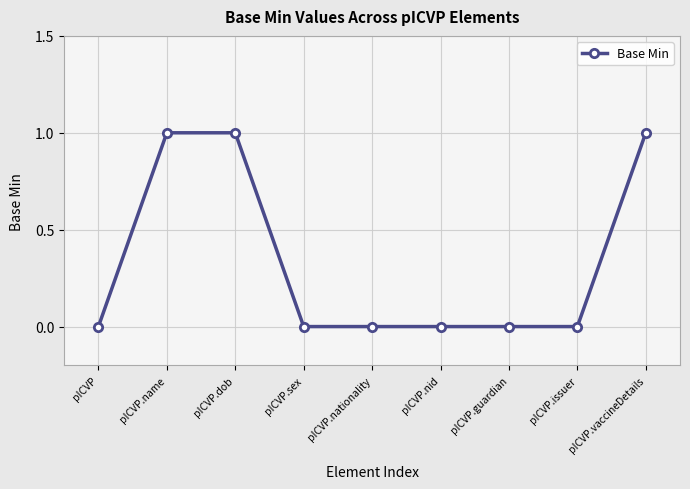

What is the sum of all values?

3